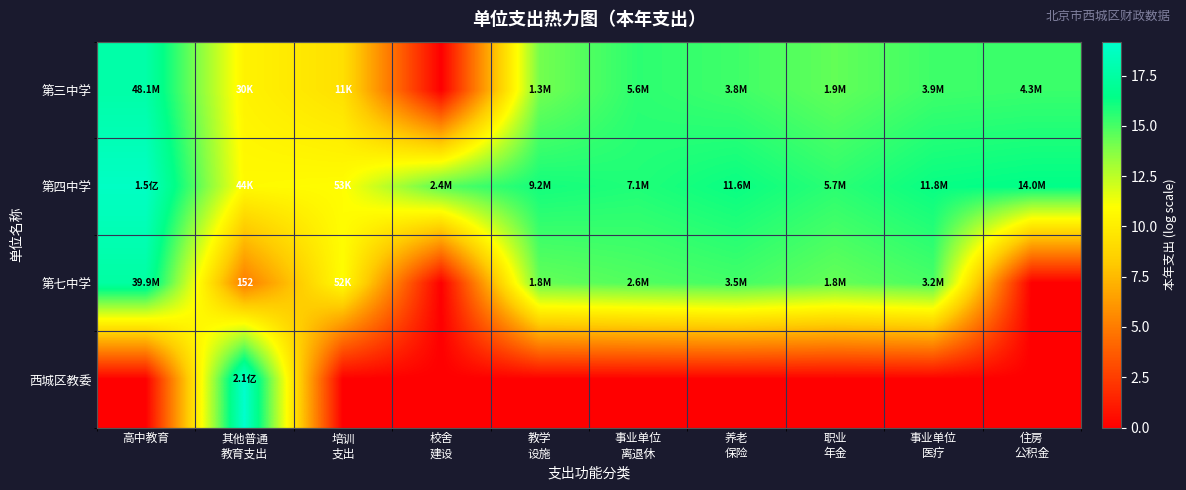

Rank the categories by 第四中学 value from lowest to highest.

其他普通 教育支出, 培训 支出, 校舍 建设, 职业 年金, 事业单位 离退休, 教学 设施, 养老 保险, 事业单位 医疗, 住房 公积金, 高中教育